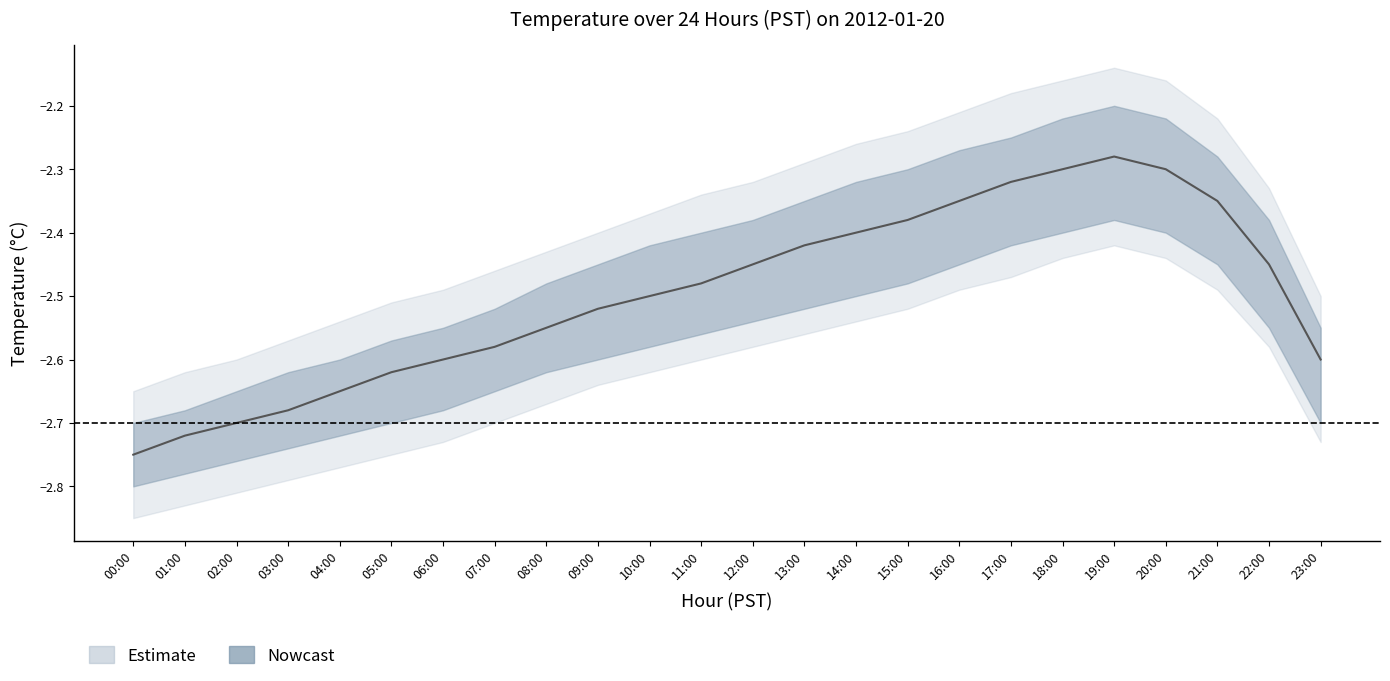

What is the difference between the second highest and second lowest values in the temp_outer_lower series?

0.4